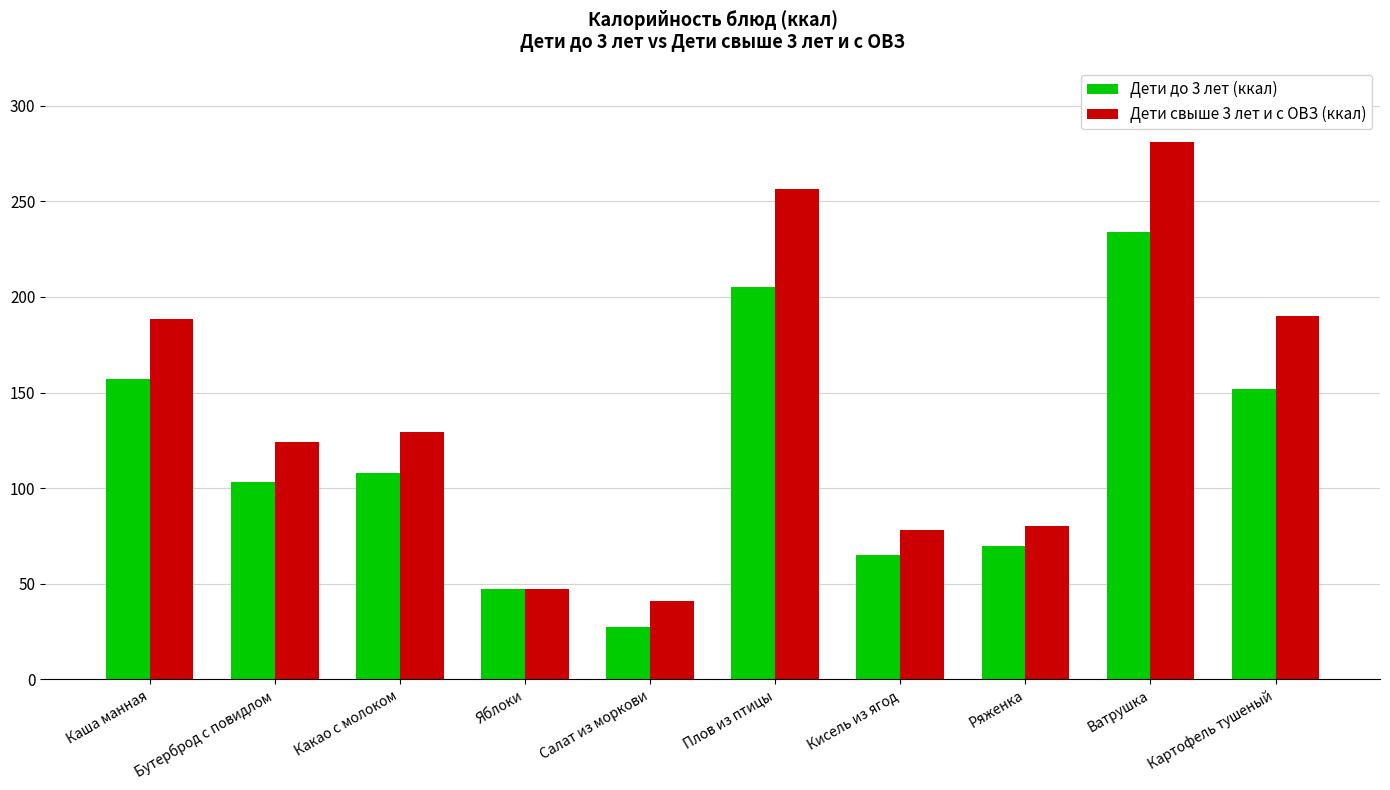

What is the sum of the Дети свыше 3 лет и с ОВЗ (ккал) values at Какао с молоком and Ватрушка?

410.4